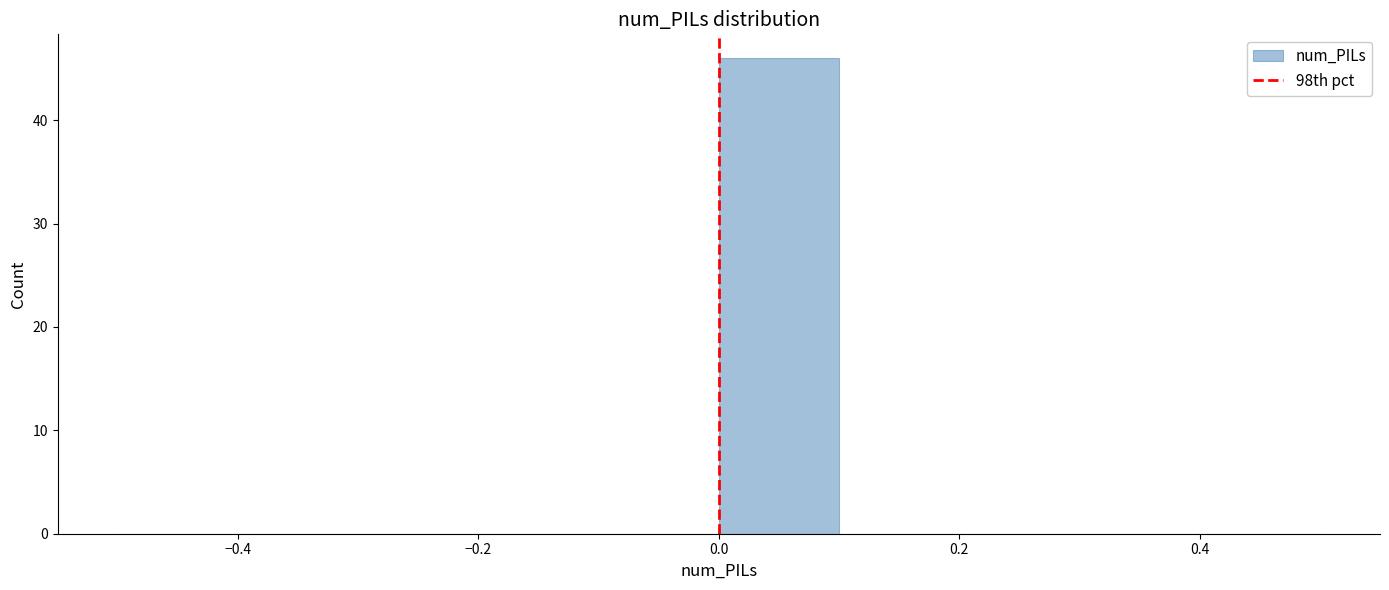

Which range on the x-axis has the tallest bar?

0.0 to 0.1